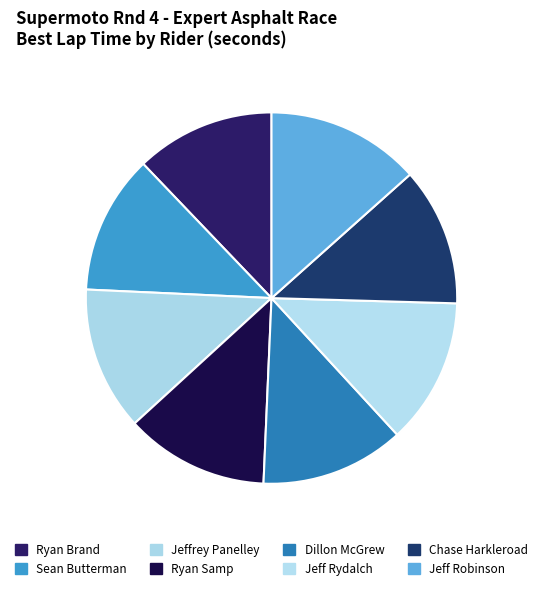

Count the number of slices in the pie.

8